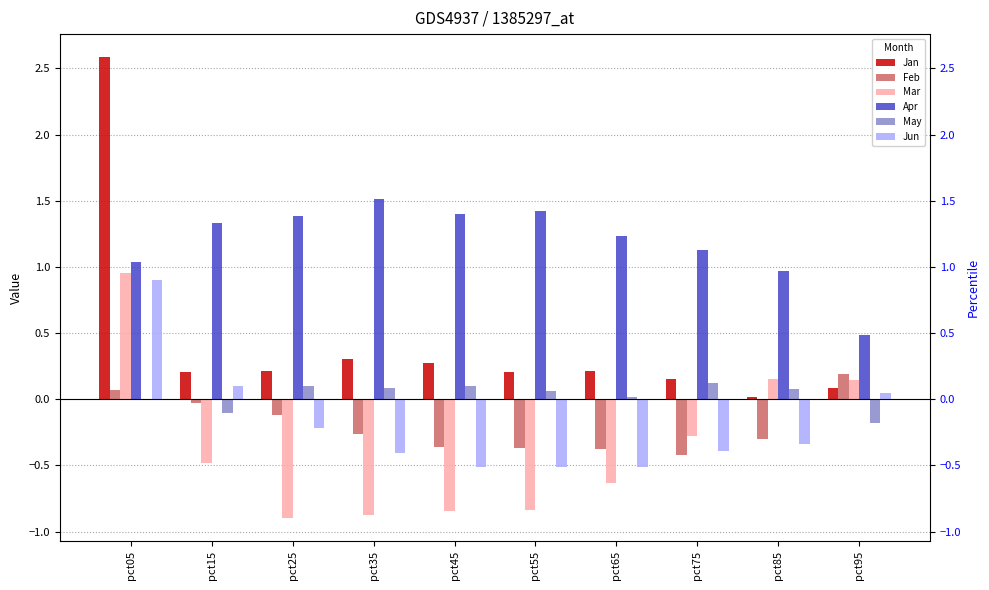

How many data points in Mar are above 0?

3